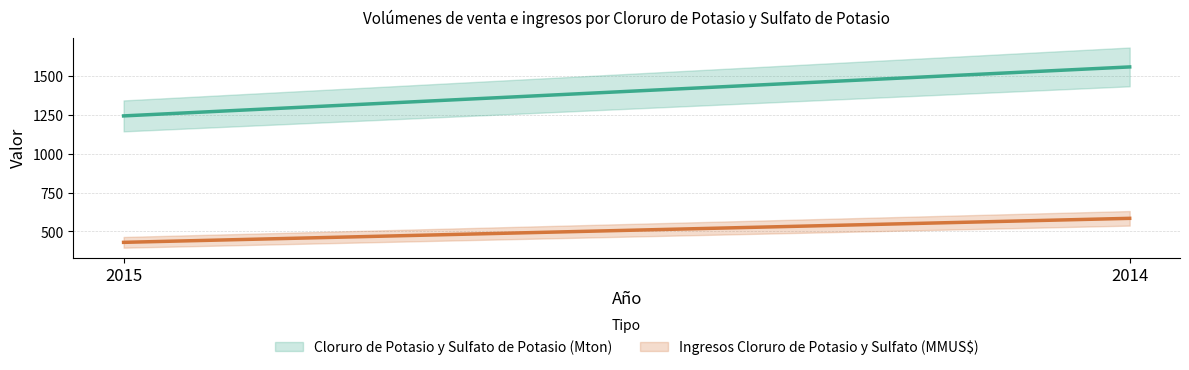

Which has a higher value, 2015 or 2014?

2014